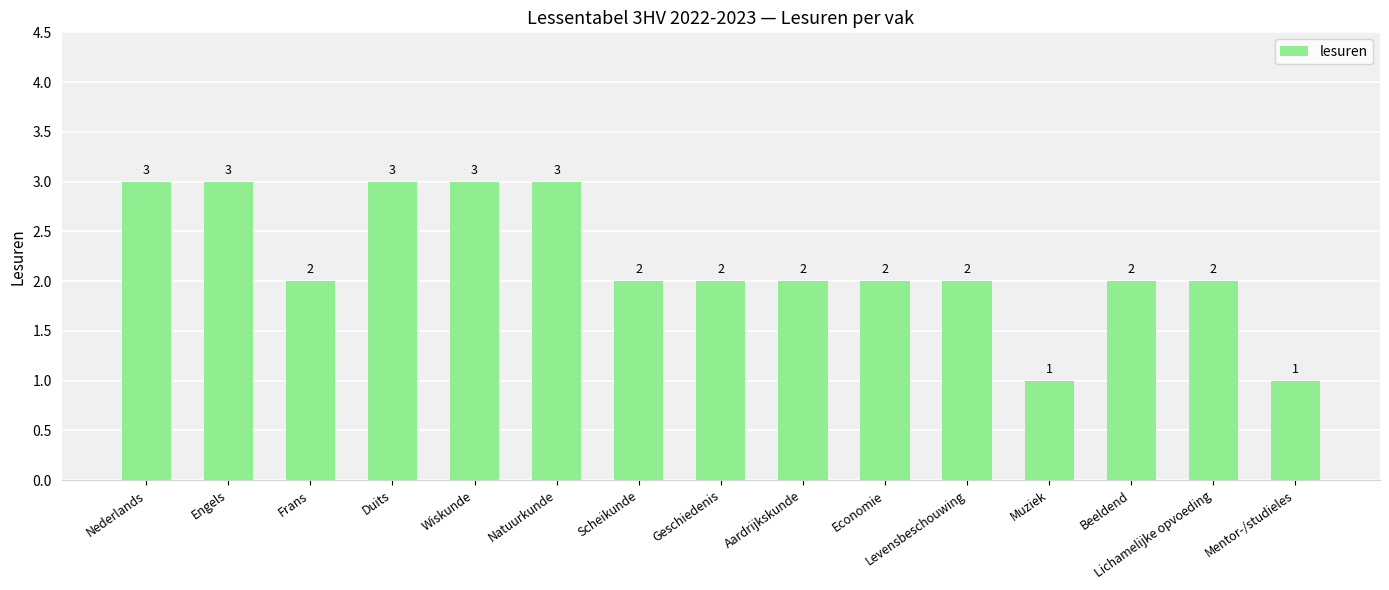

Does the chart contain stacked bars?

No